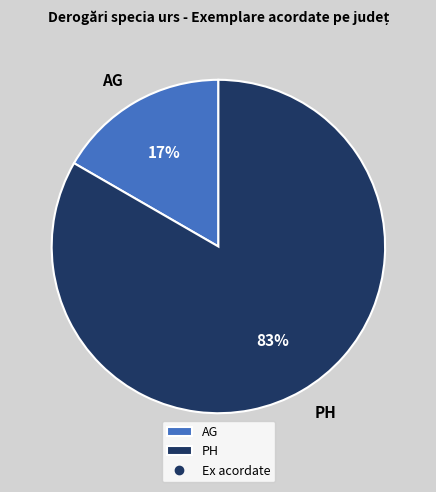

Rank the categories by value from highest to lowest.

PH, AG